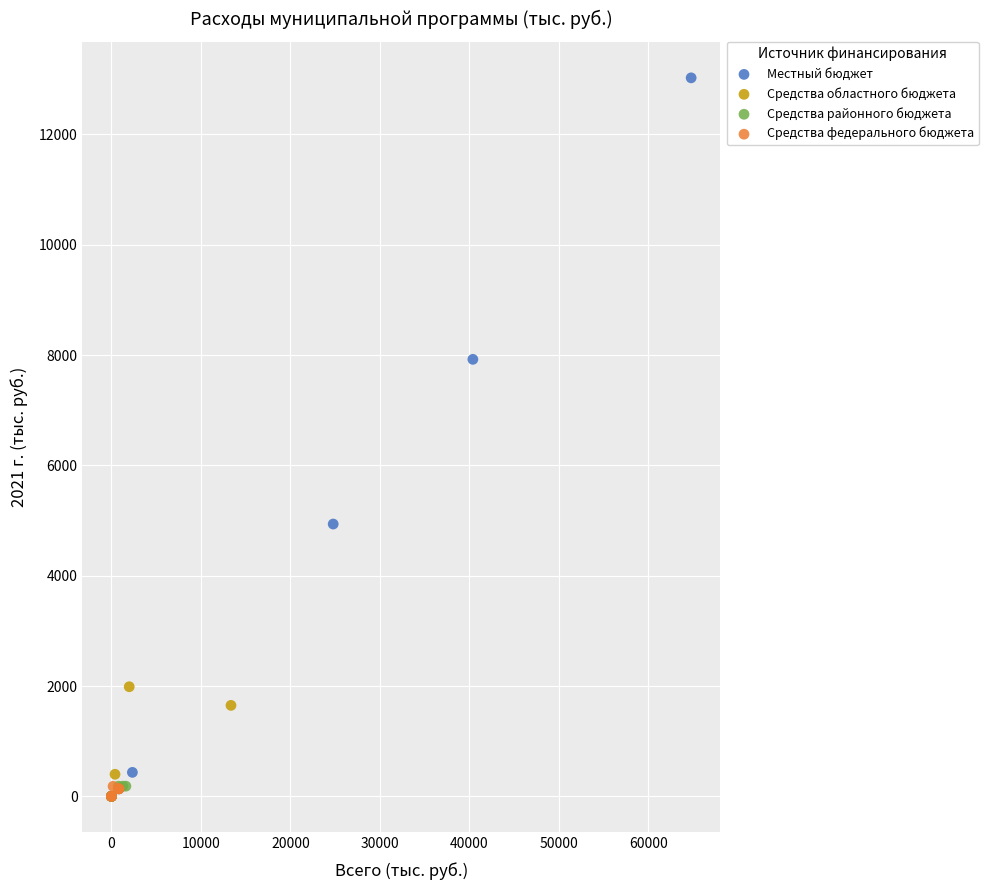

Which series has the largest Y range (max minus min)?

Местный бюджет